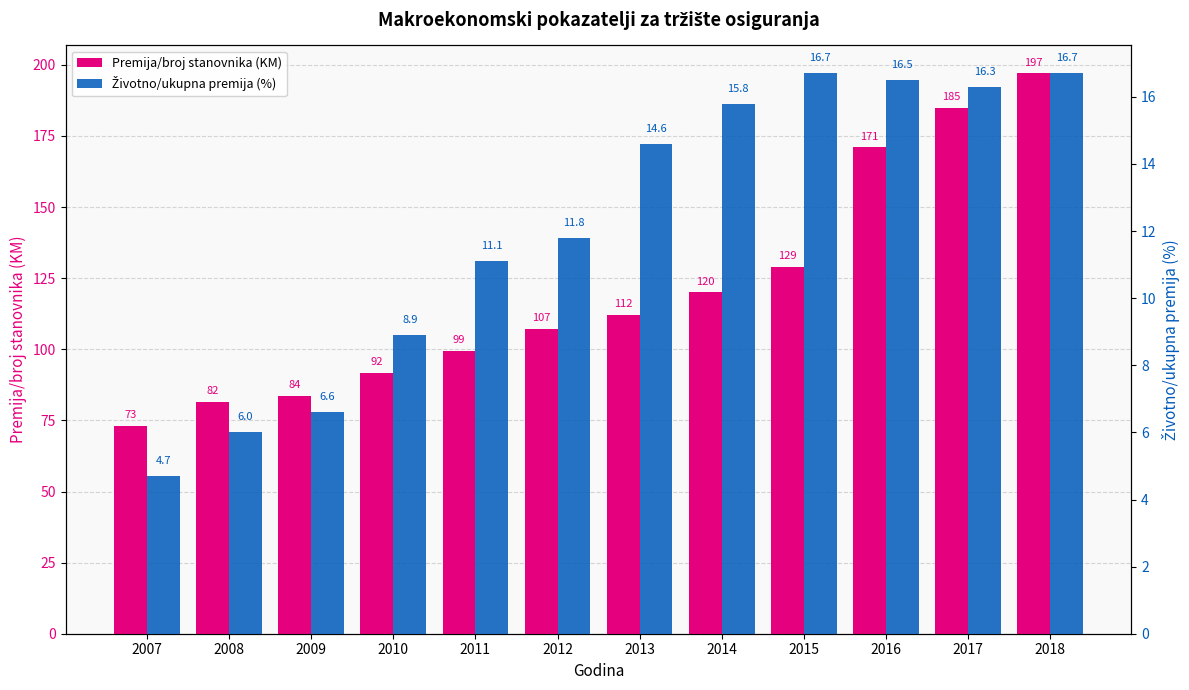

At how many categories does at least one series exceed 12?

12